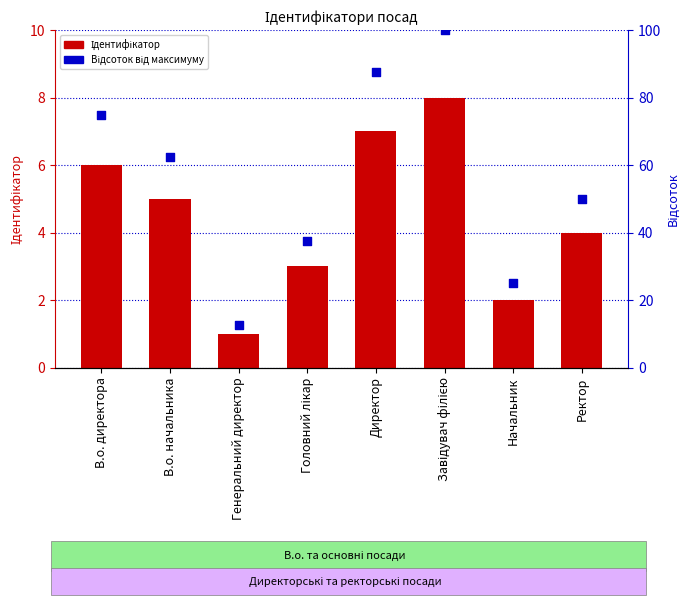

Is the value of Ідентифікатор at Генеральний директор greater than the value of Відсоток від максимуму at Генеральний директор?

No